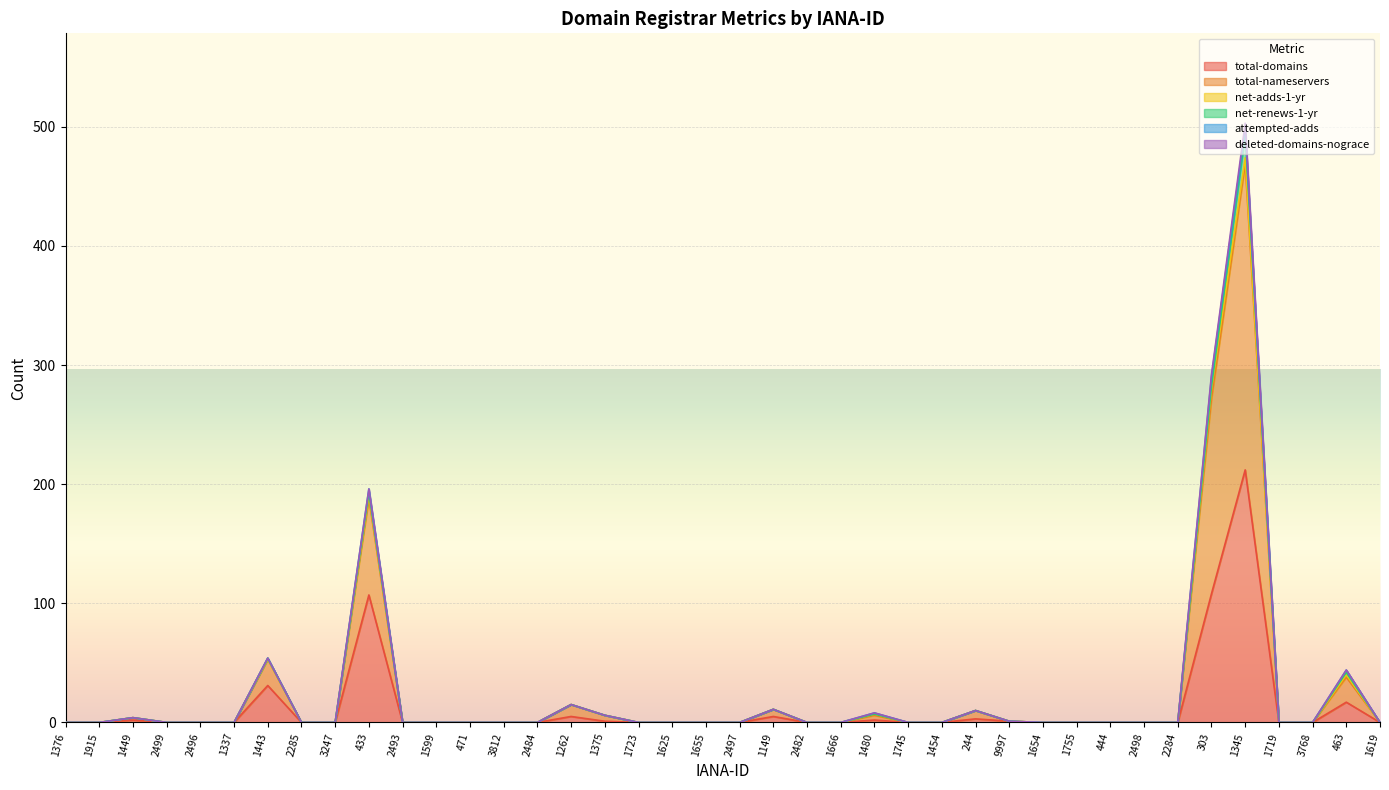

What are all the series names shown in the legend?

total-domains, total-nameservers, net-adds-1-yr, net-renews-1-yr, attempted-adds, deleted-domains-nograce